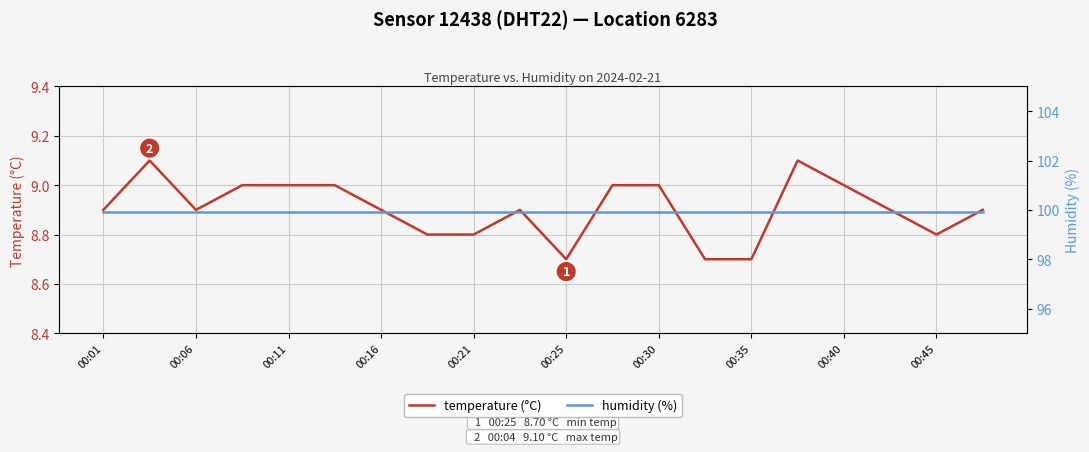

How many interior local valleys does the temperature (°C) series have?

3